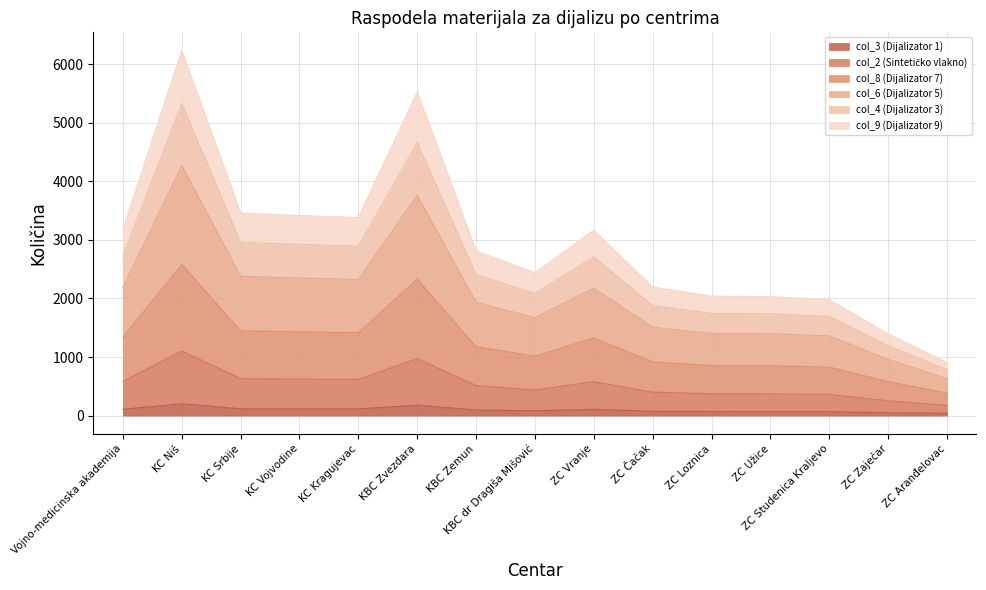

What is the total value across all series at KBC Zvezdara?

5527